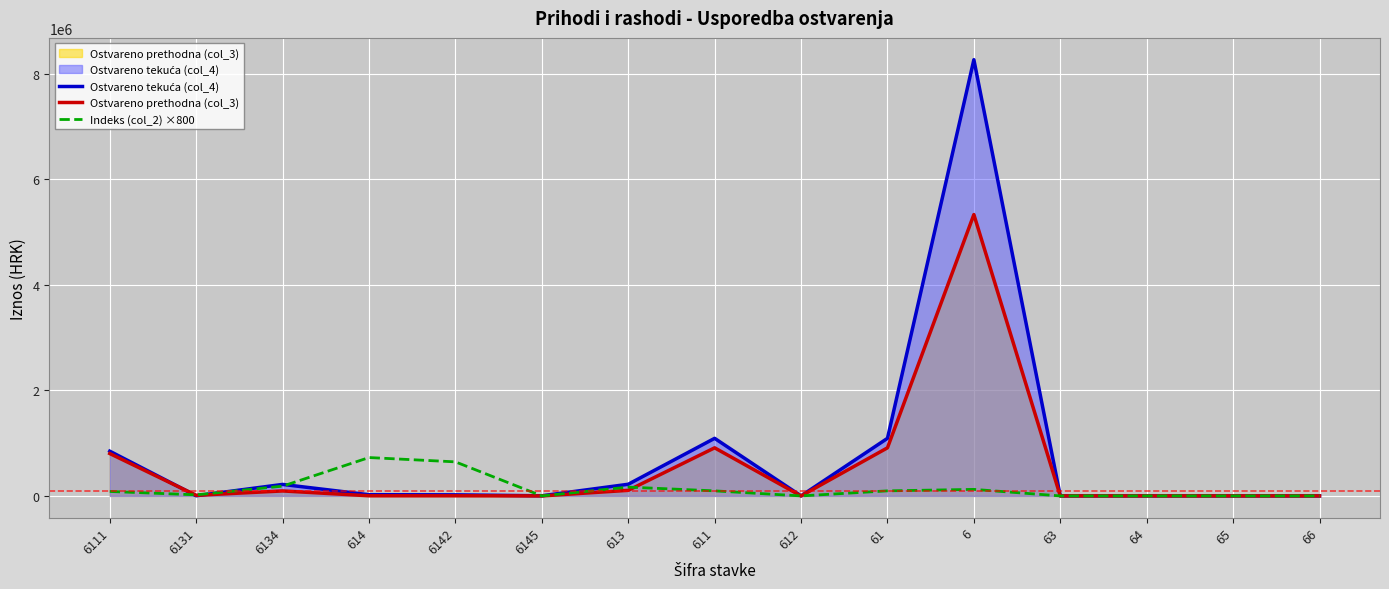

The value of Ostvareno tekuća (col_4) at 613 is 68299.1. True or false?

False